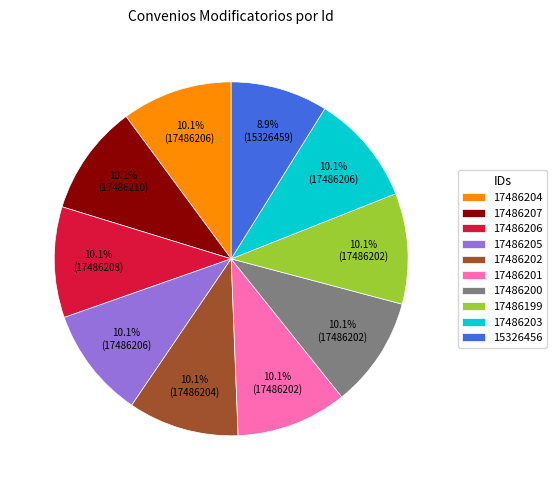

Which category has the smallest portion of the pie?

15326456